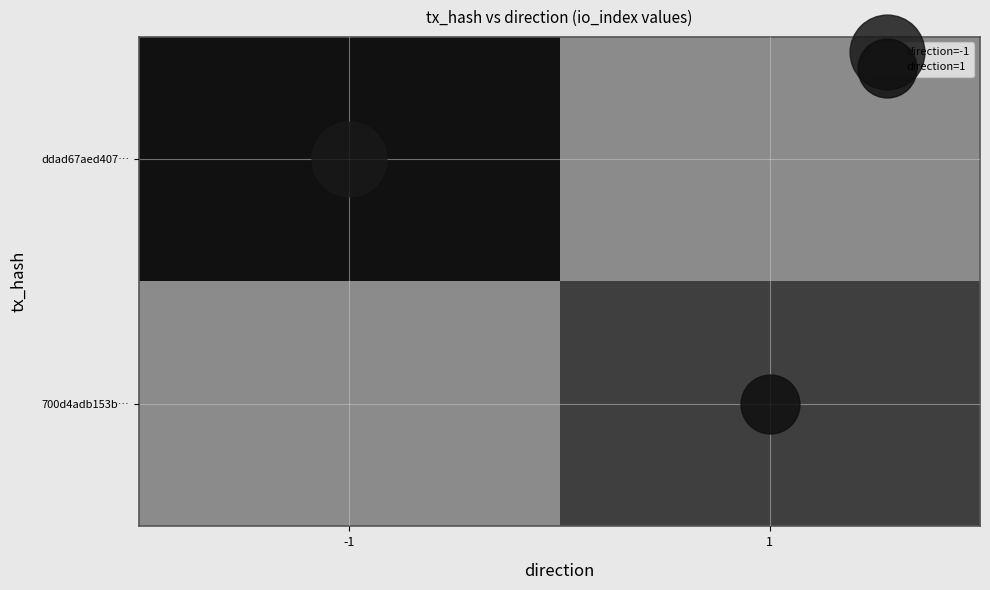

Which has a higher value, 1 or -1?

-1